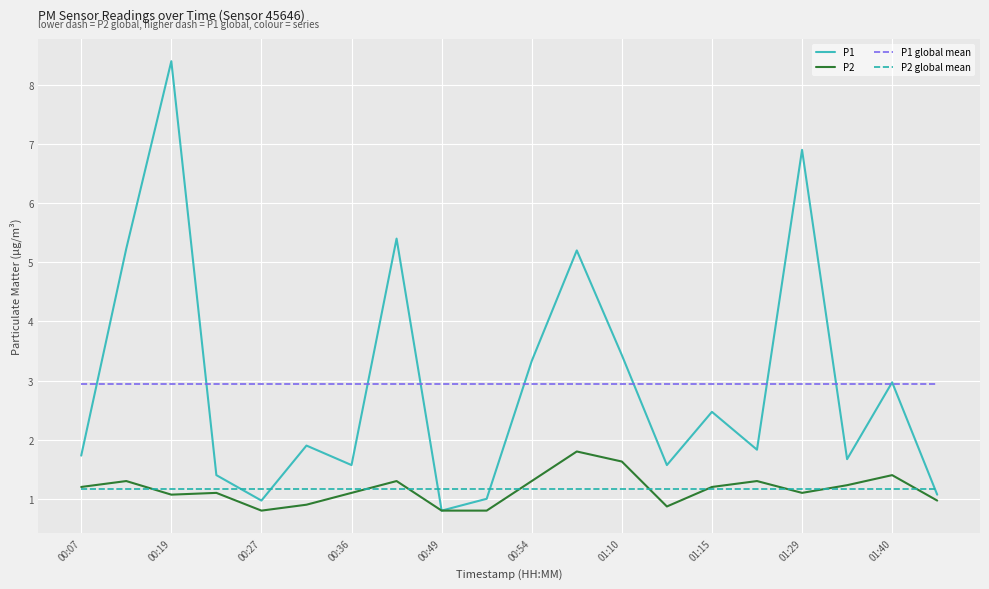

What is the minimum value shown in the chart?

0.8